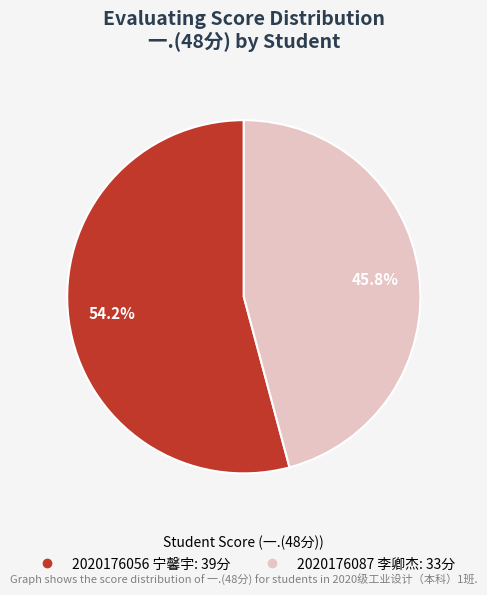

Rank the categories by value from lowest to highest.

2020176087 李卿杰, 2020176056 宁馨宇